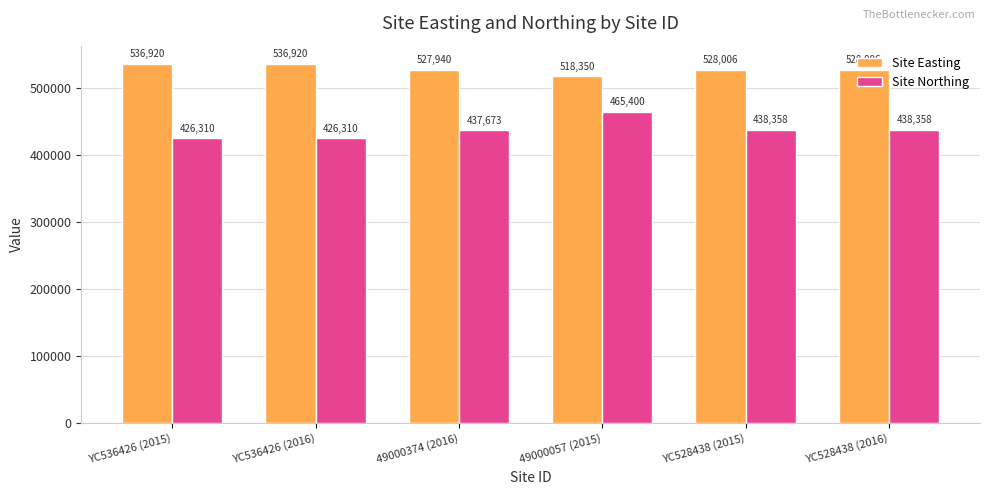

At which category is the sum across all series the highest?

49000057 (2015)